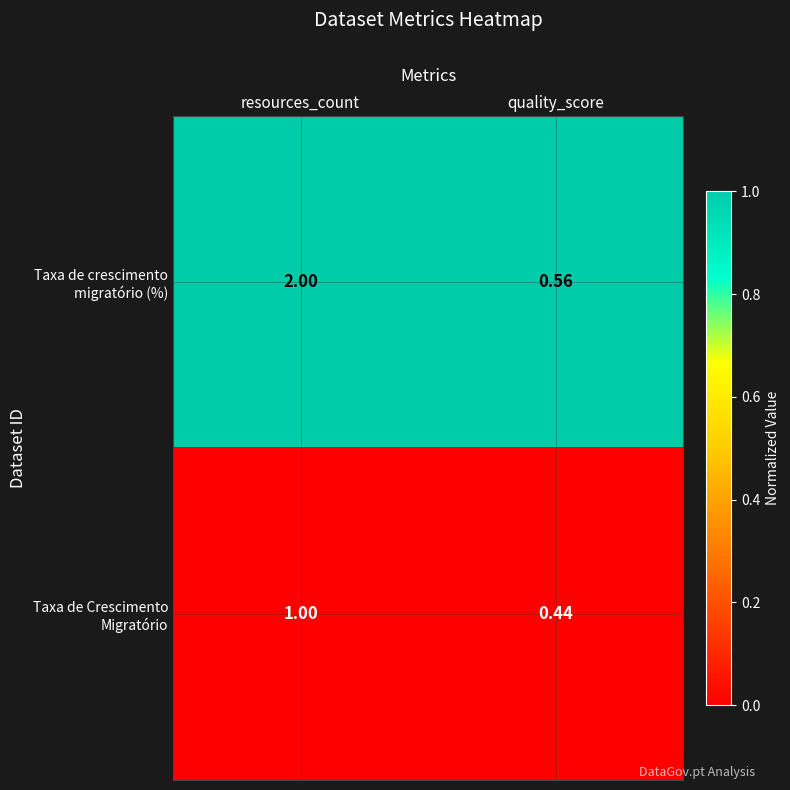

At which category does the chart reach its peak across all series?

resources_count